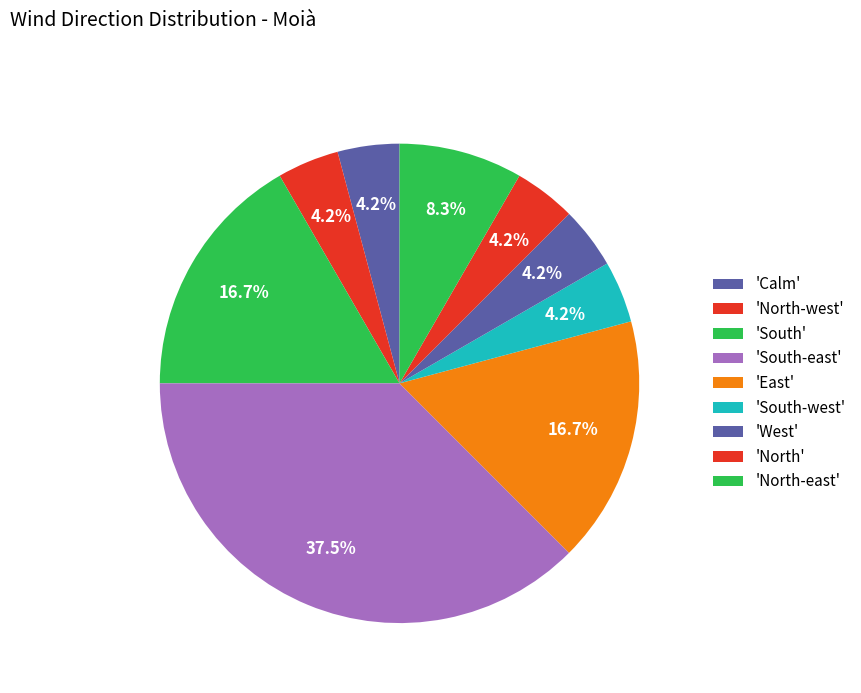

How many slices are in this pie chart?

9